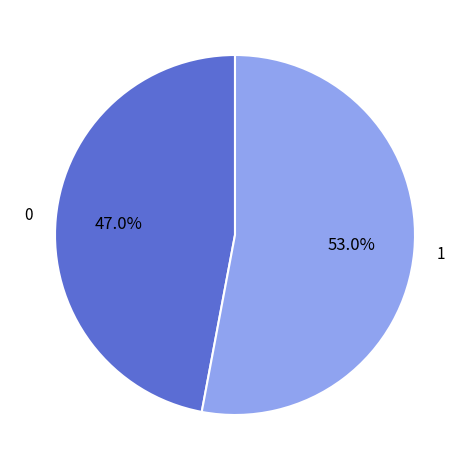

Is there any slice that represents more than half of the pie?

Yes